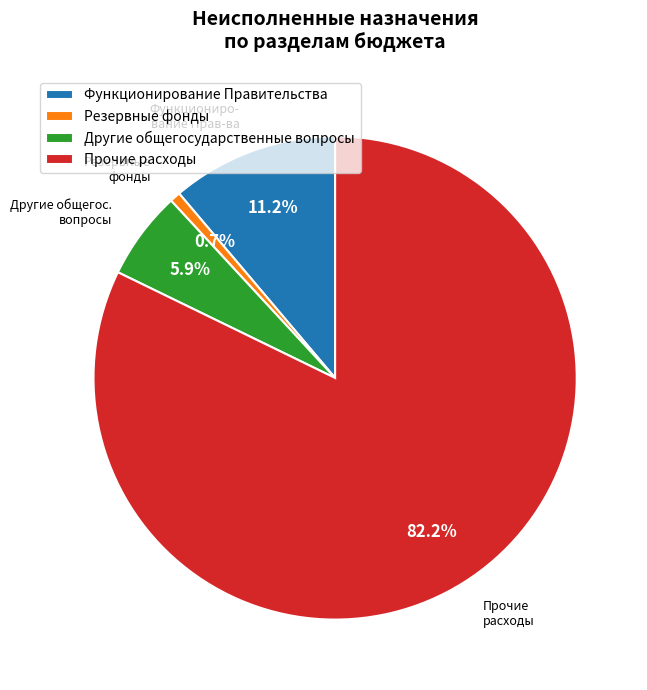

Does any single category account for the majority?

Yes